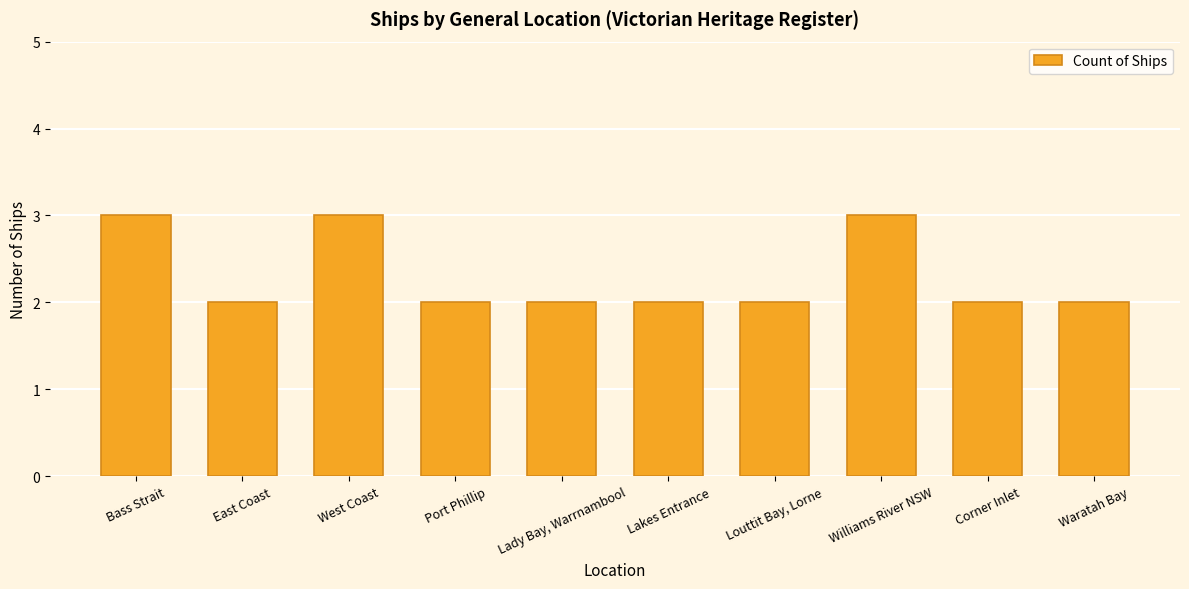

What is the maximum value shown in the chart?

3